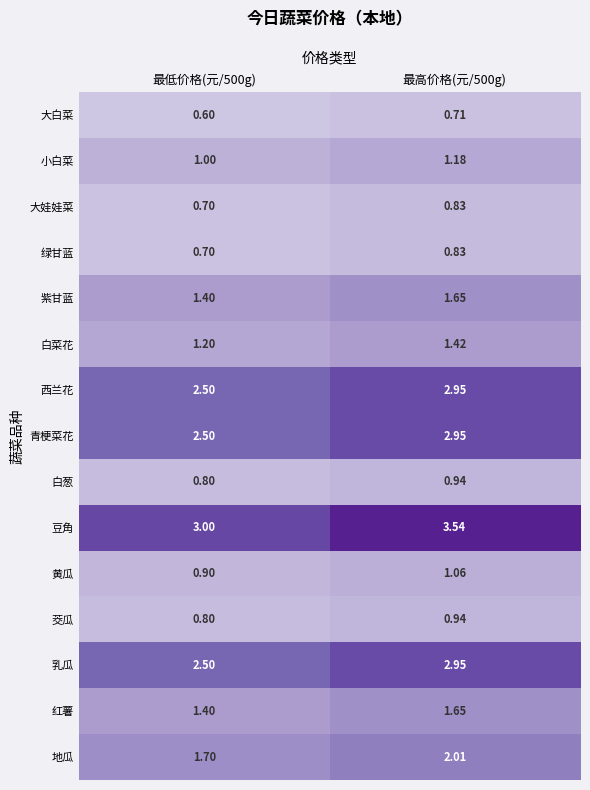

Which series has the widest spread of values?

豆角